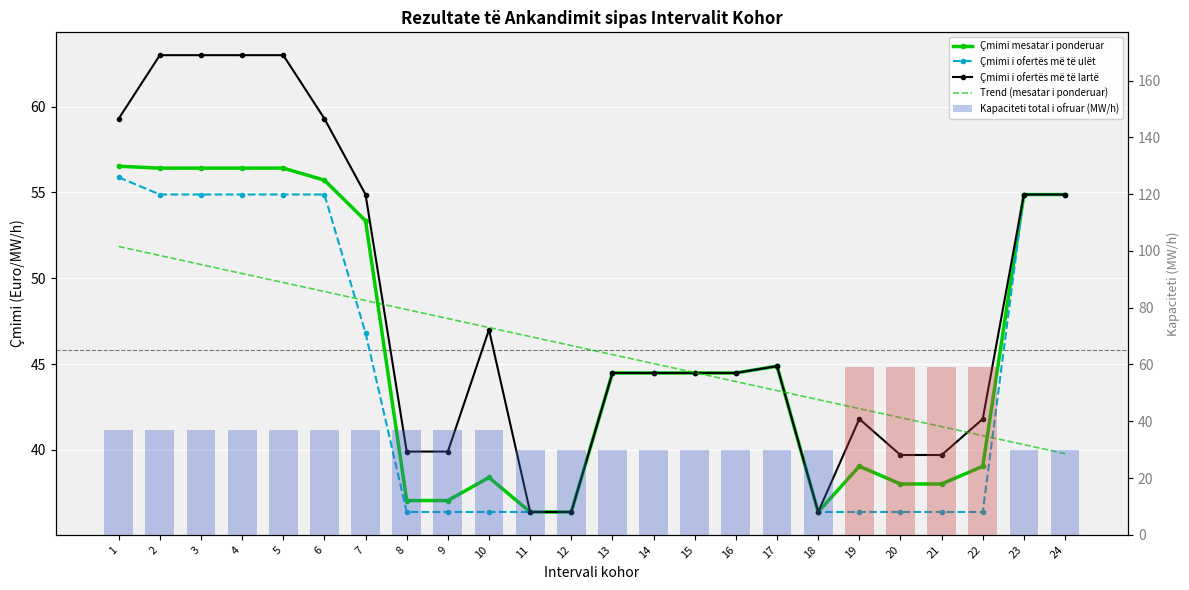

What is the difference between the second highest and second lowest values in the Kapaciteti total i ofruar (MW/h) series?

29.0